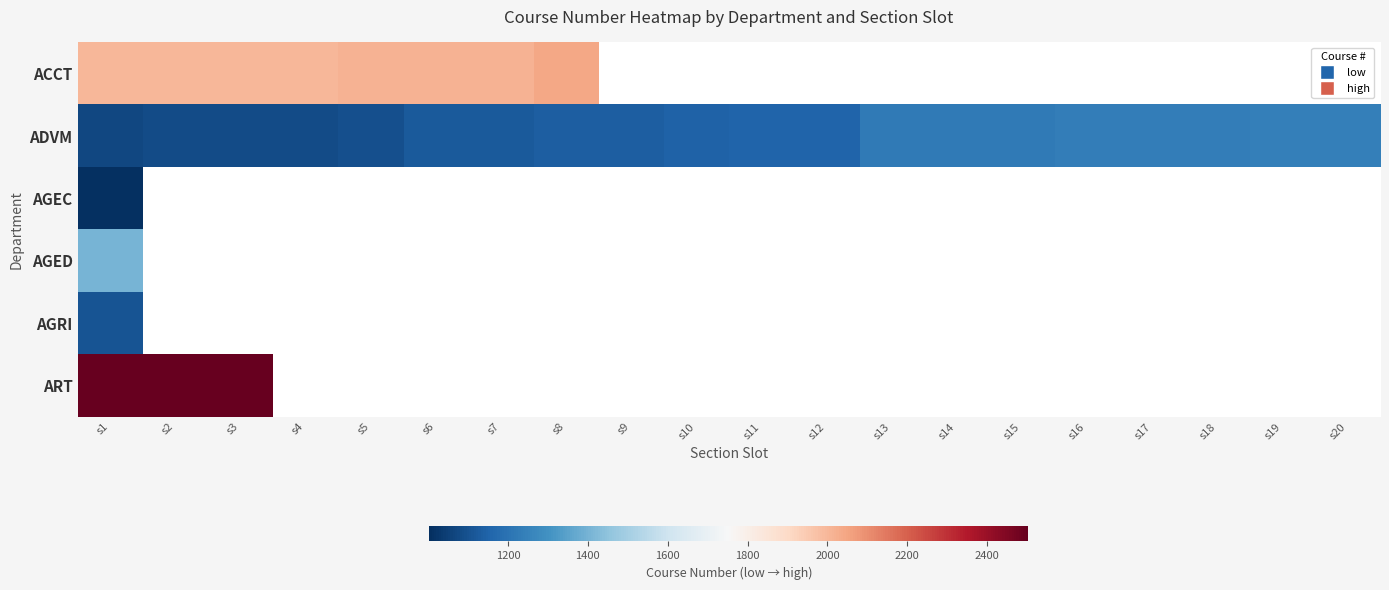

What is the minimum value shown in the chart?

1003.0